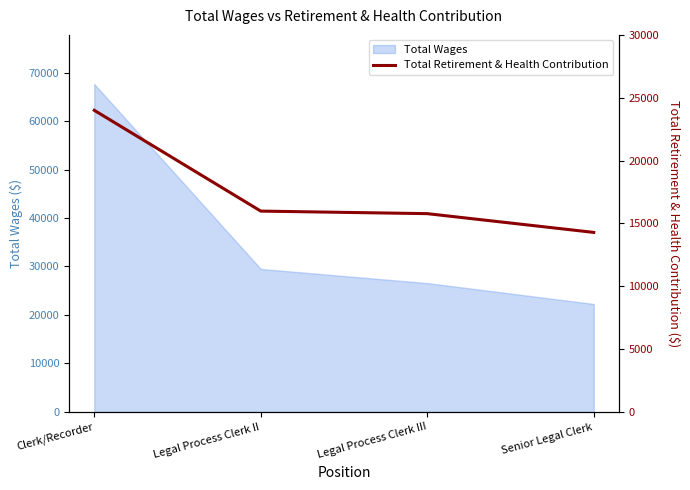

List the labels in order of value, smallest first.

Senior Legal Clerk, Legal Process Clerk III, Legal Process Clerk II, Clerk/Recorder